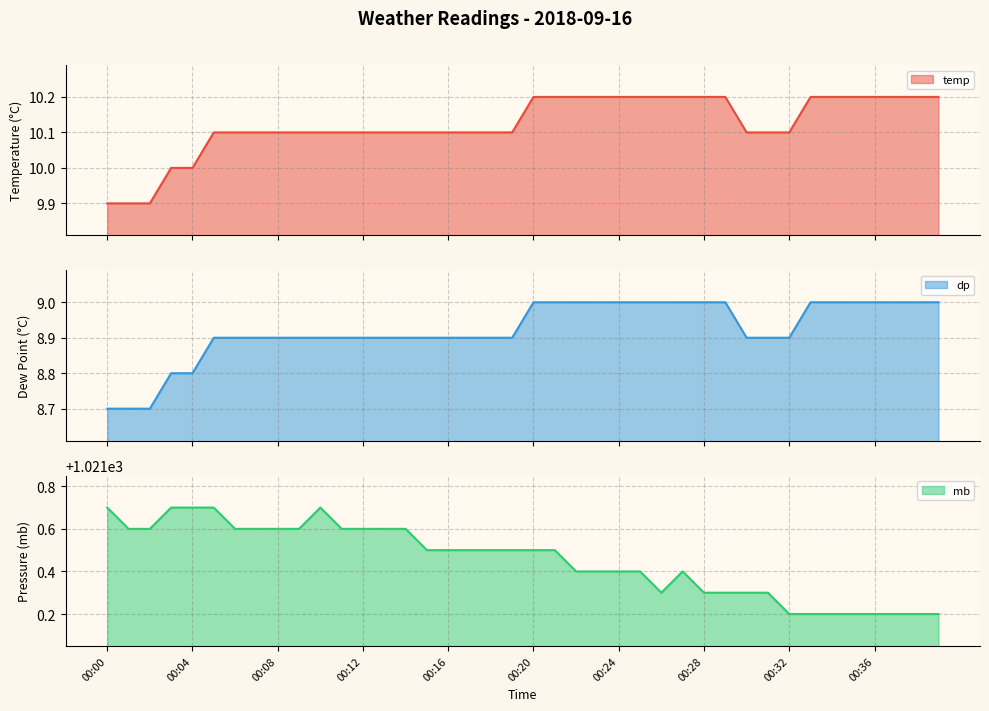

Does the chart have visible grid lines?

Yes